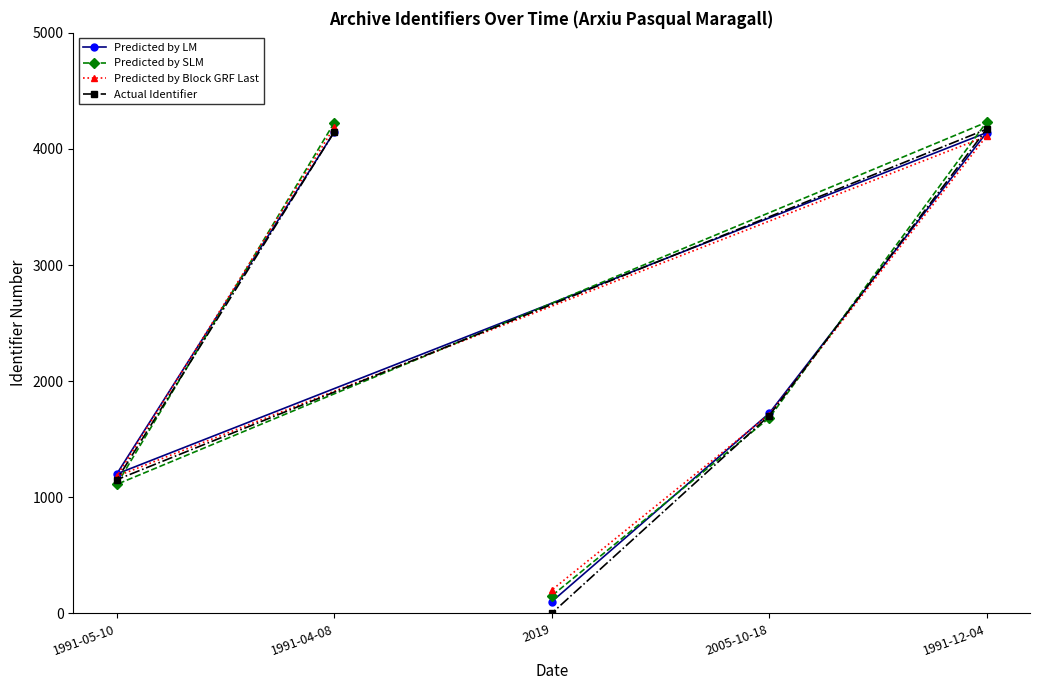

Rank the series at 1991-04-08 from highest to lowest value.

Predicted by SLM, Predicted by Block GRF Last, Predicted by LM, Actual Identifier